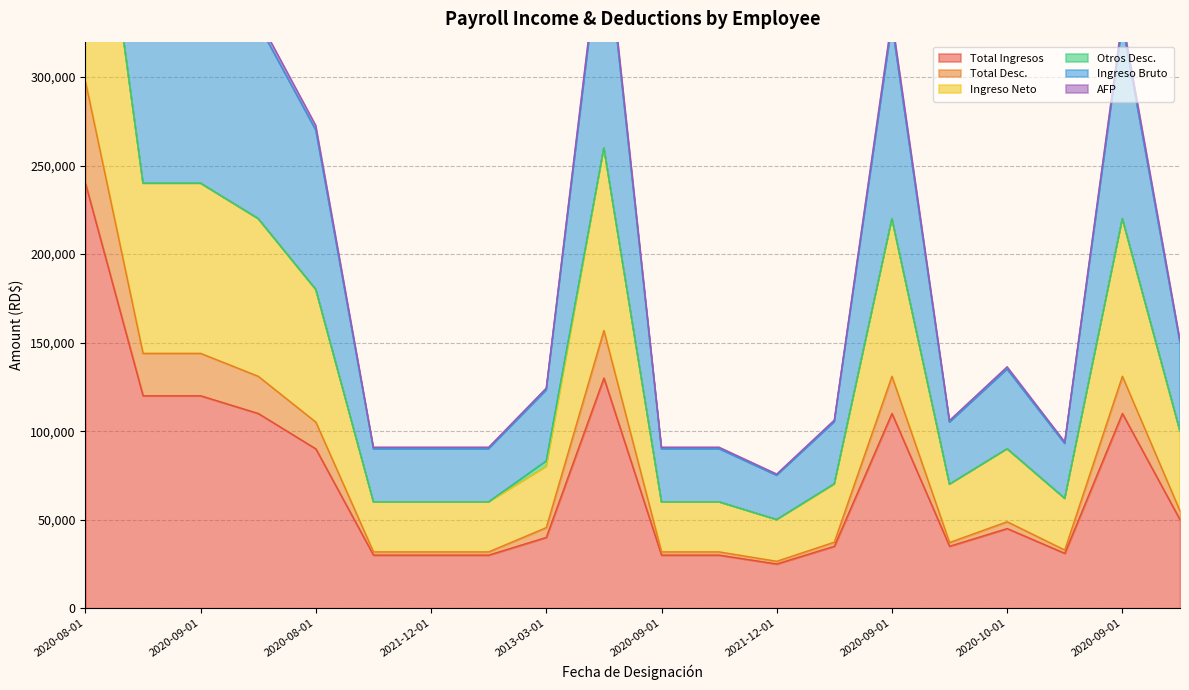

Which series has the largest total across all categories?

Ingreso Bruto